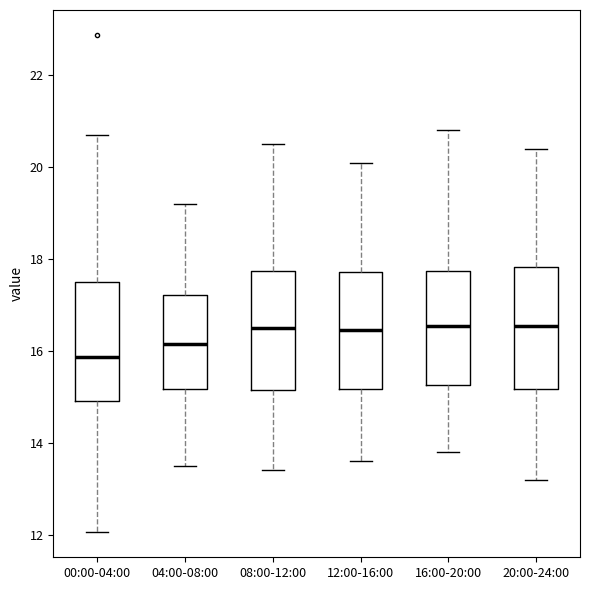

Where does the median line of the box for 20:00-24:00 sit on the y-axis? The values are not printed on the chart, so give them approximately, as read against the axis.

16.6